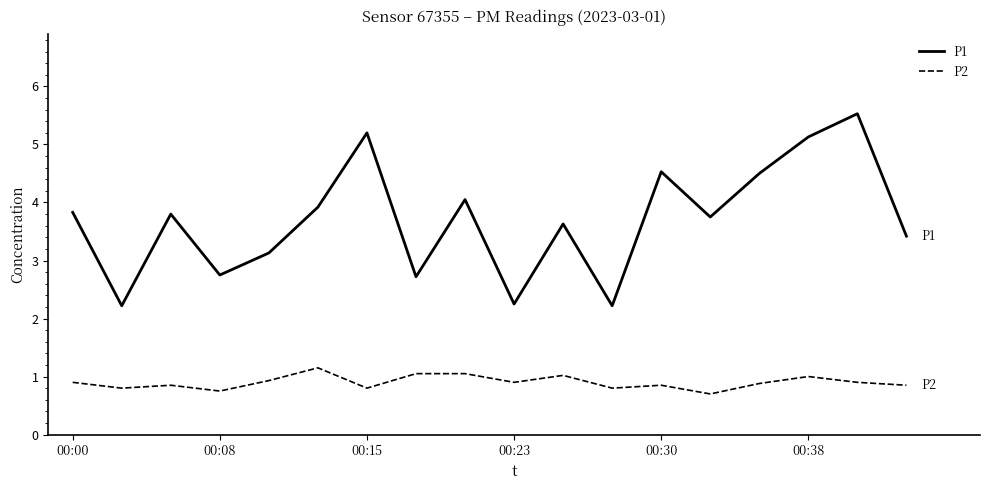

Which series has the largest total across all categories?

P1